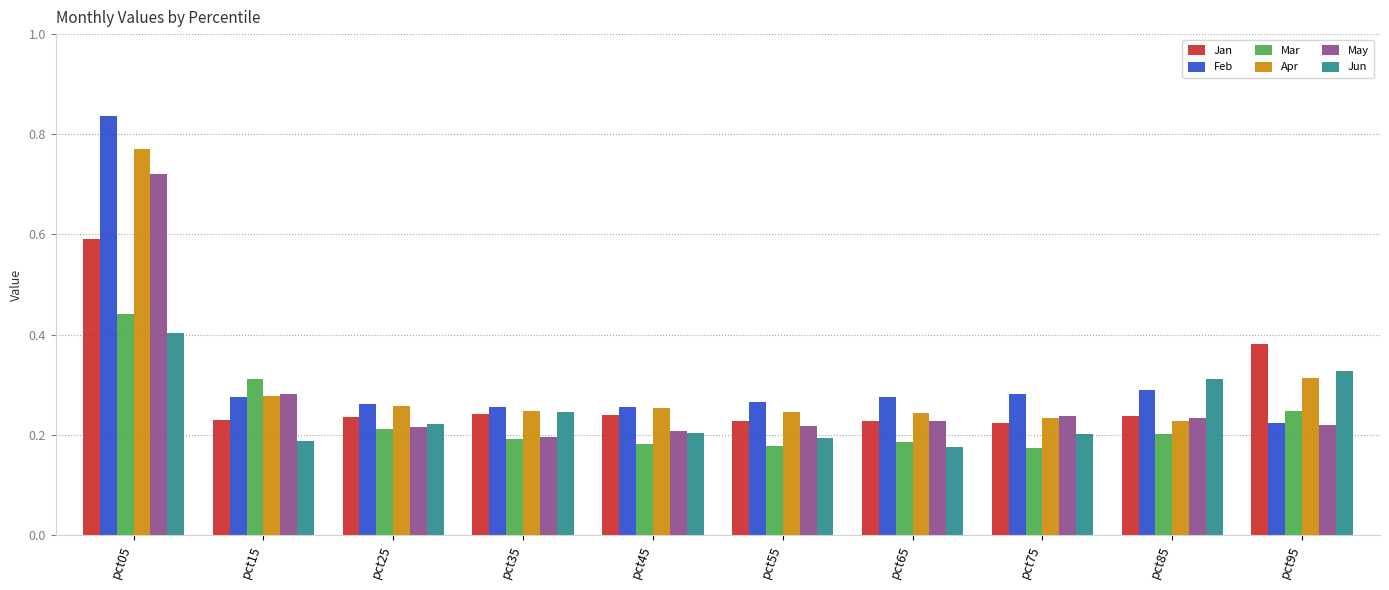

What is the sum of the Jun values at pct95 and pct35?

0.6